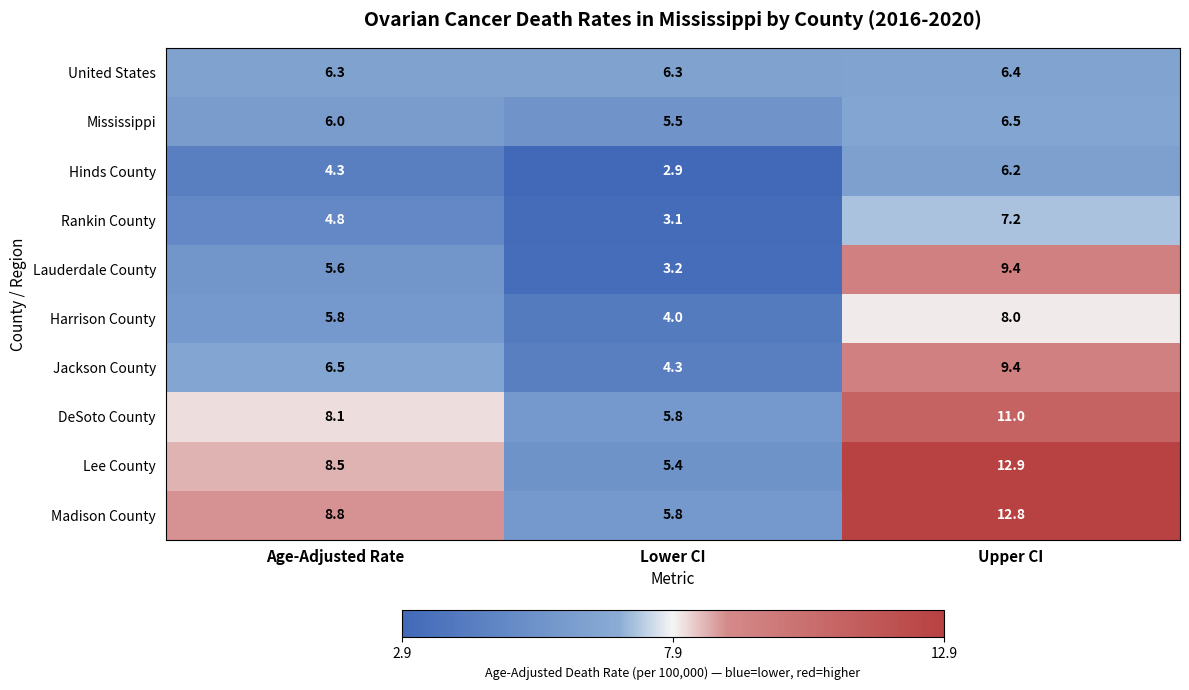

What is the minimum value shown in the chart?

2.9